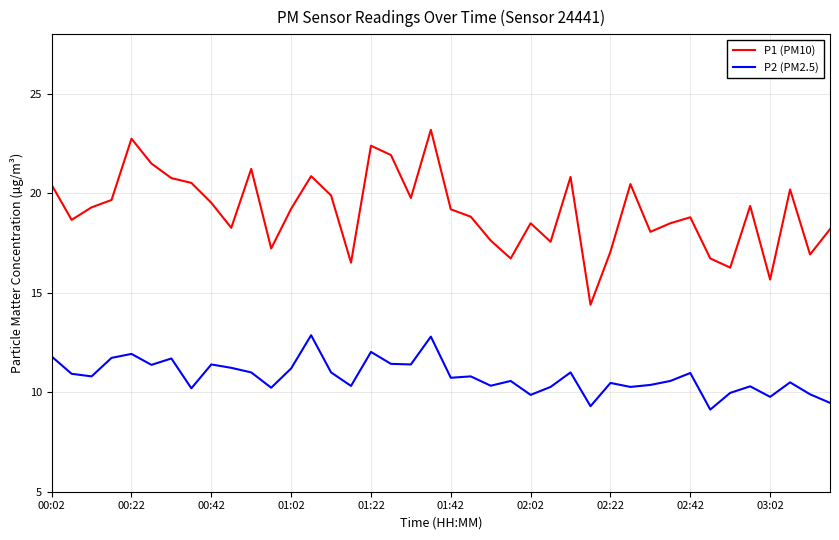

Which series has the widest spread of values?

P1 (PM10)